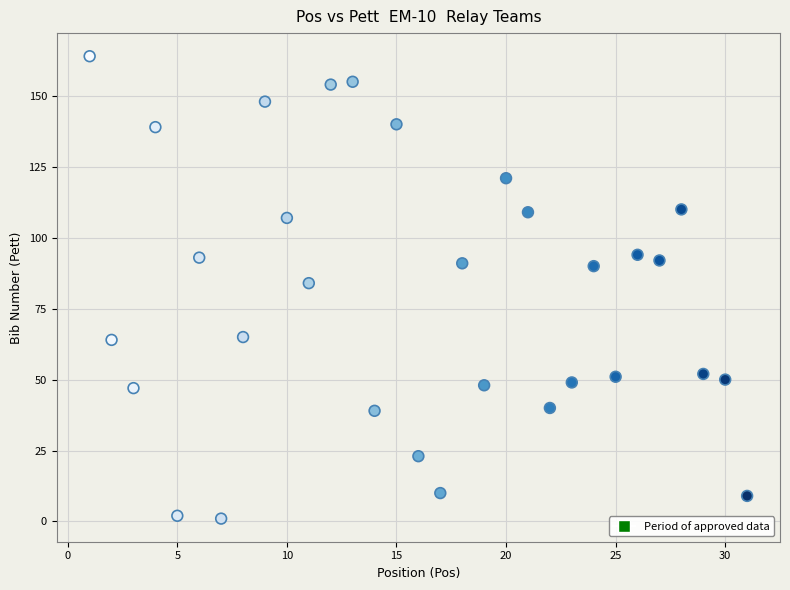

What is the range of X values (max minus min)?

30